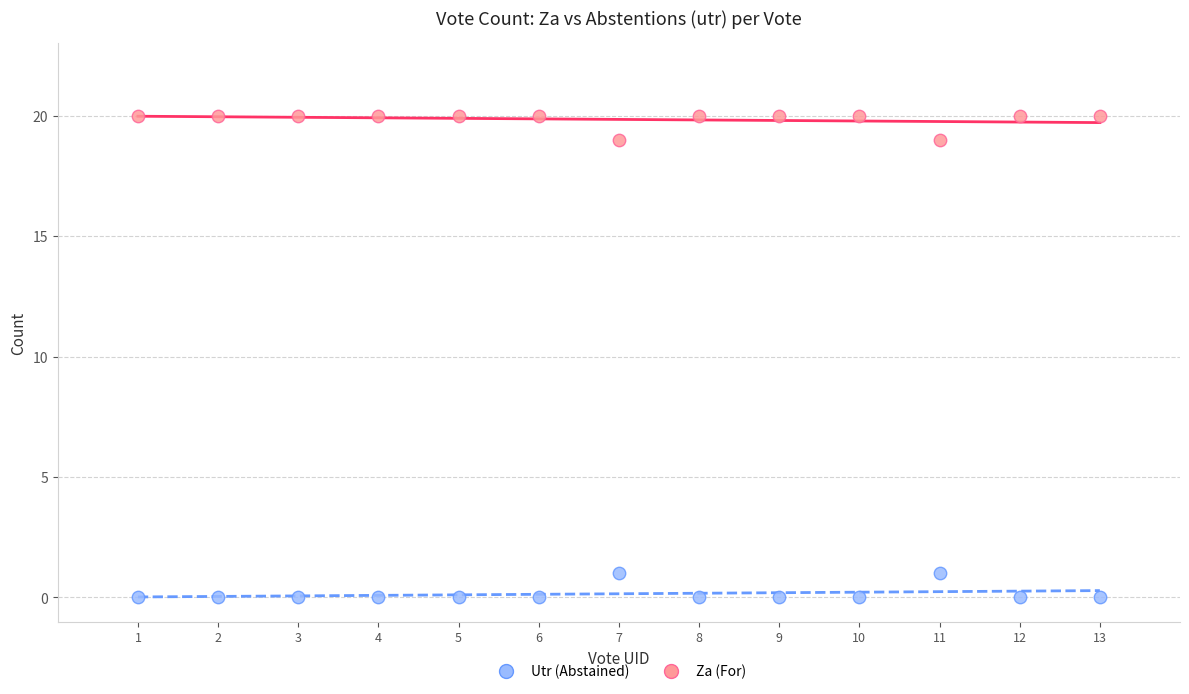

Which series contains the highest Y value?

Za (For)